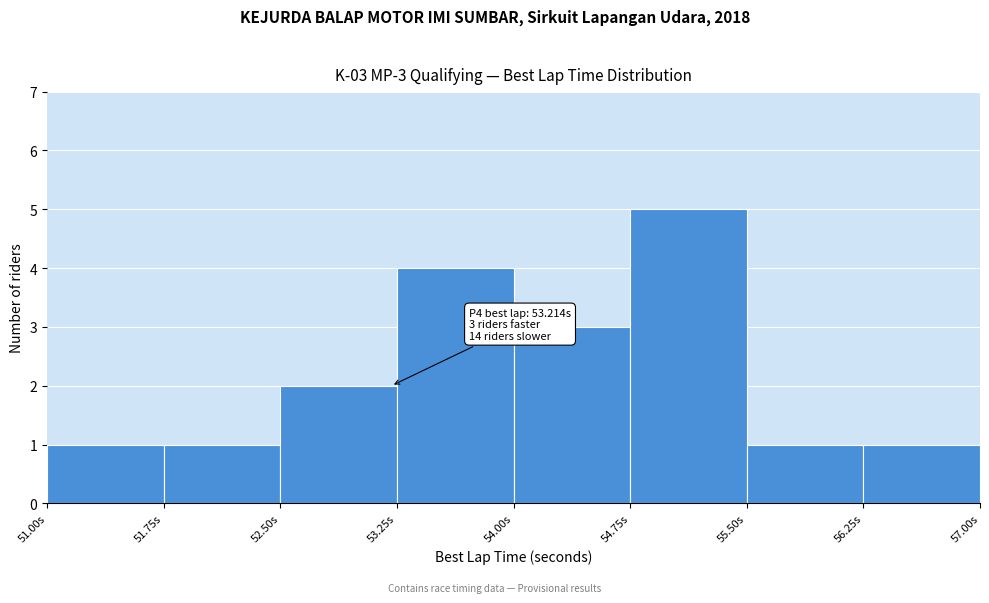

Which range on the x-axis has the tallest bar?

54.75 to 55.50